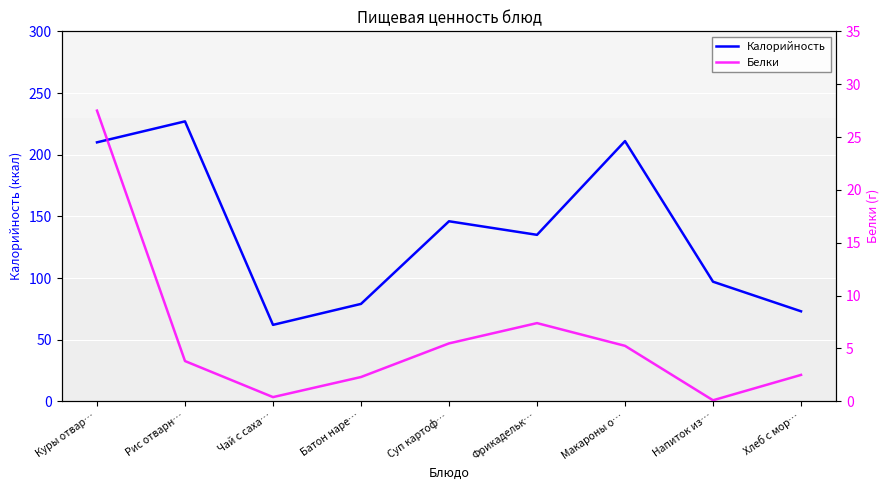

True or false: Калорийность has a value of 97.3 at Чай с саха….

False